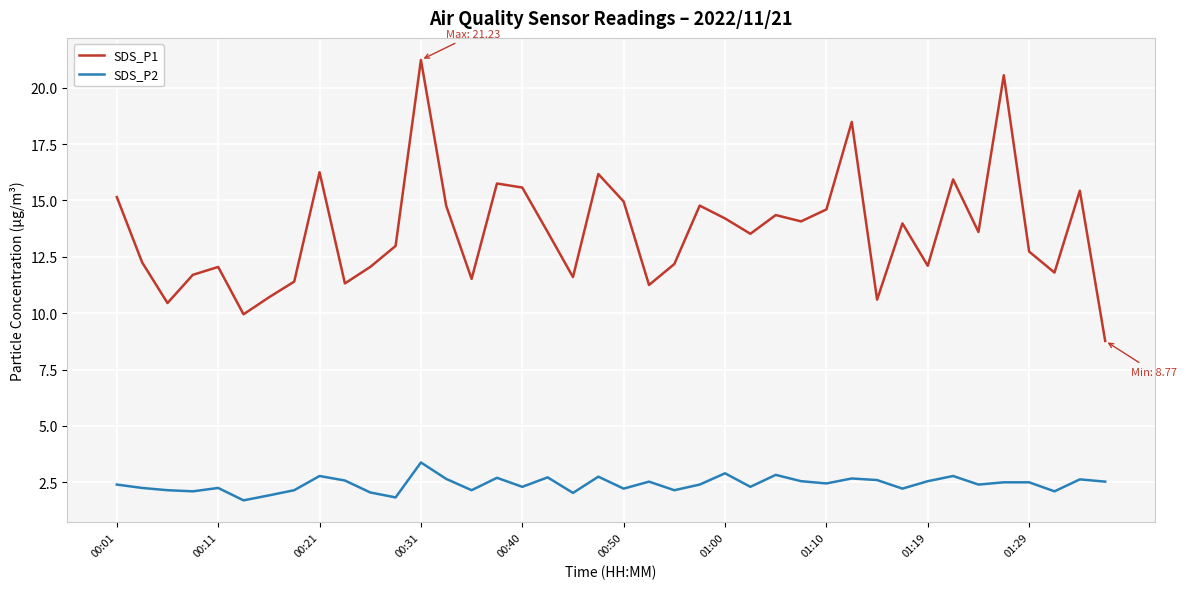

True or false: SDS_P1 and SDS_P2 cross at least once.

False